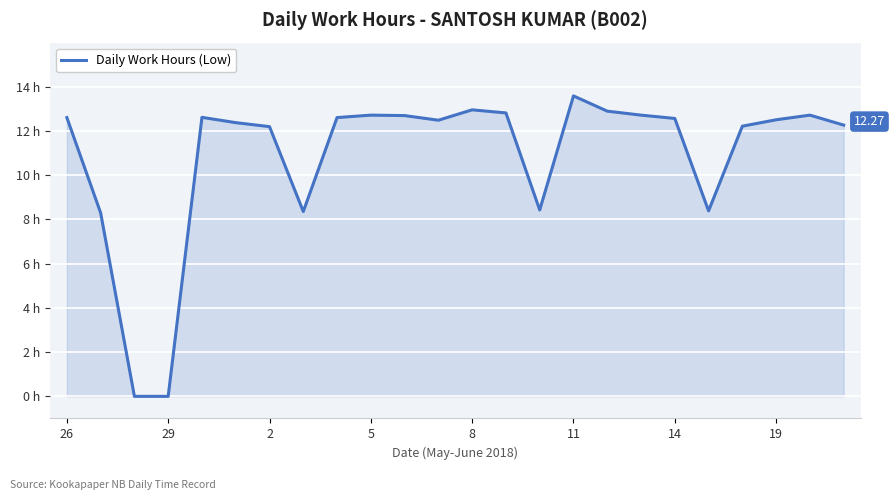

Does the chart display data point markers on the line(s)?

No